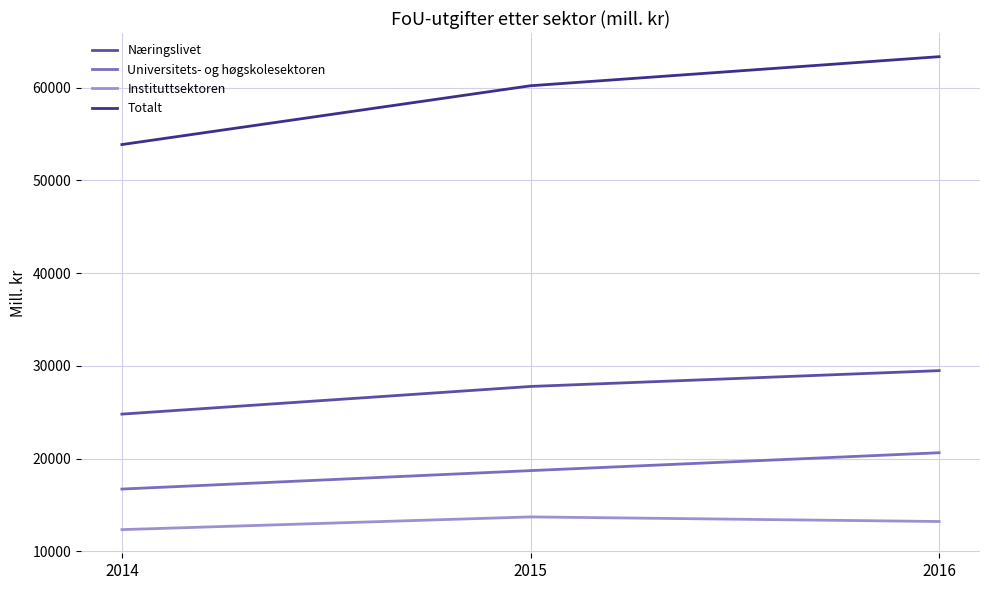

The value of Næringslivet at 2014 is 24802. True or false?

True